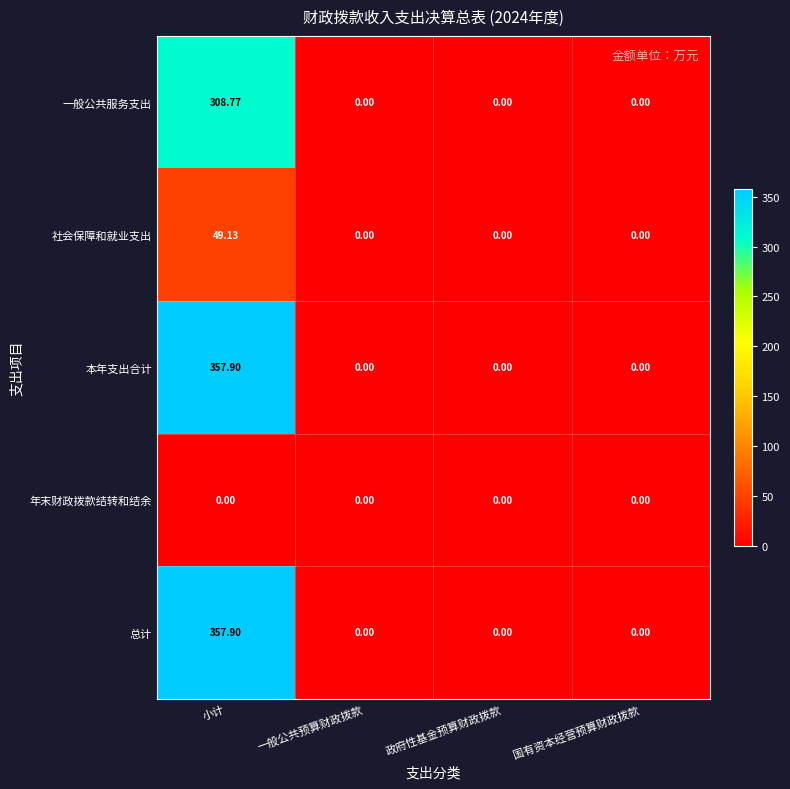

Is the value of 总计 at 政府性基金预算财政拨款 greater than the value of 本年支出合计 at 小计?

No